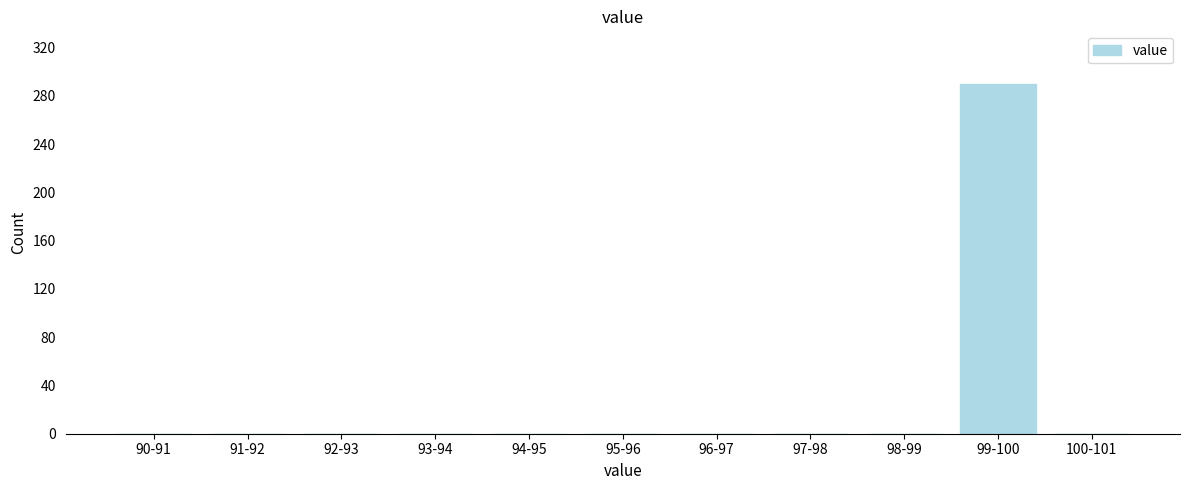

Reading left to right, transcribe all the data shown in this chart.

90-91=0	91-92=0	92-93=0	93-94=0	94-95=0	95-96=0	96-97=0	97-98=0	98-99=0	99-100=290	100-101=0